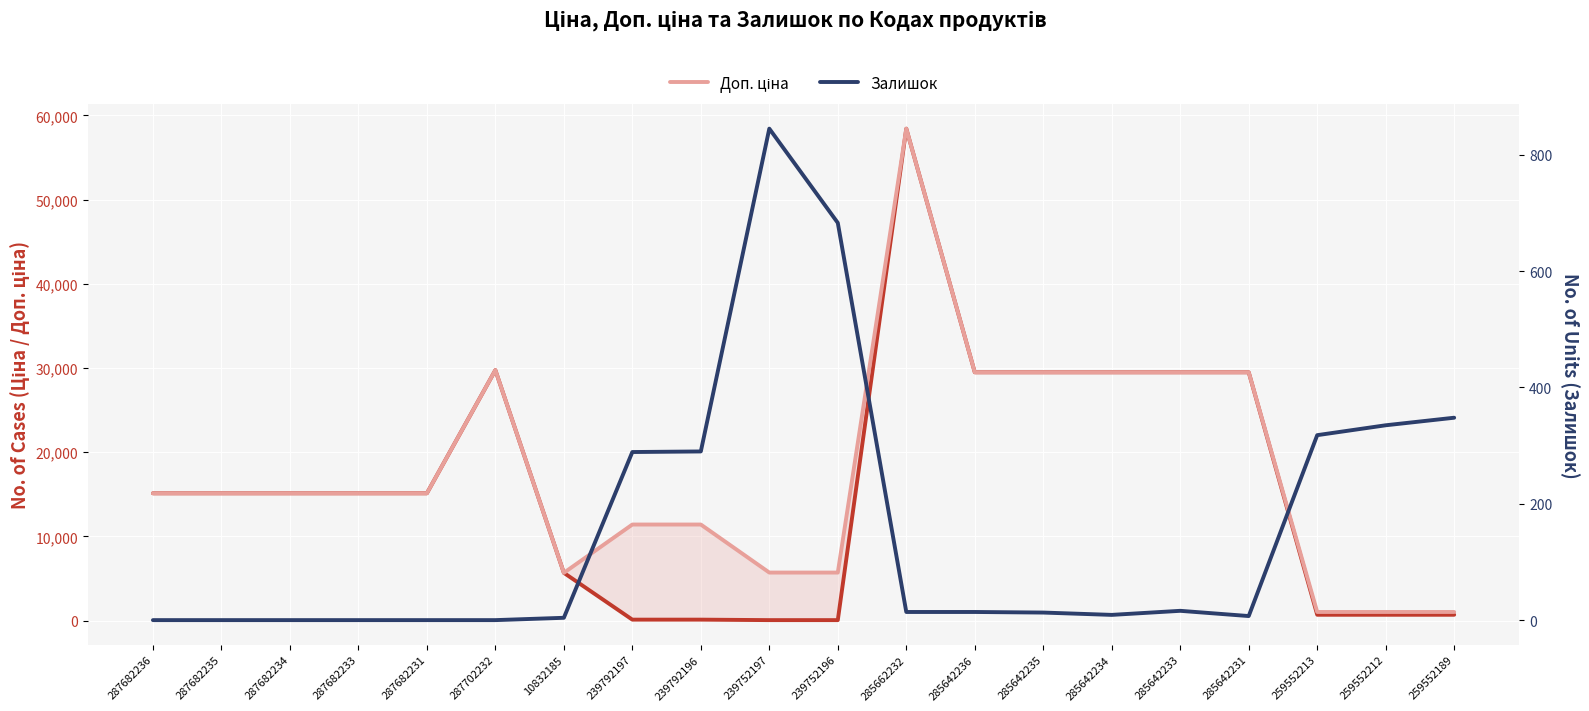

At how many categories does at least one series exceed 56437?

1